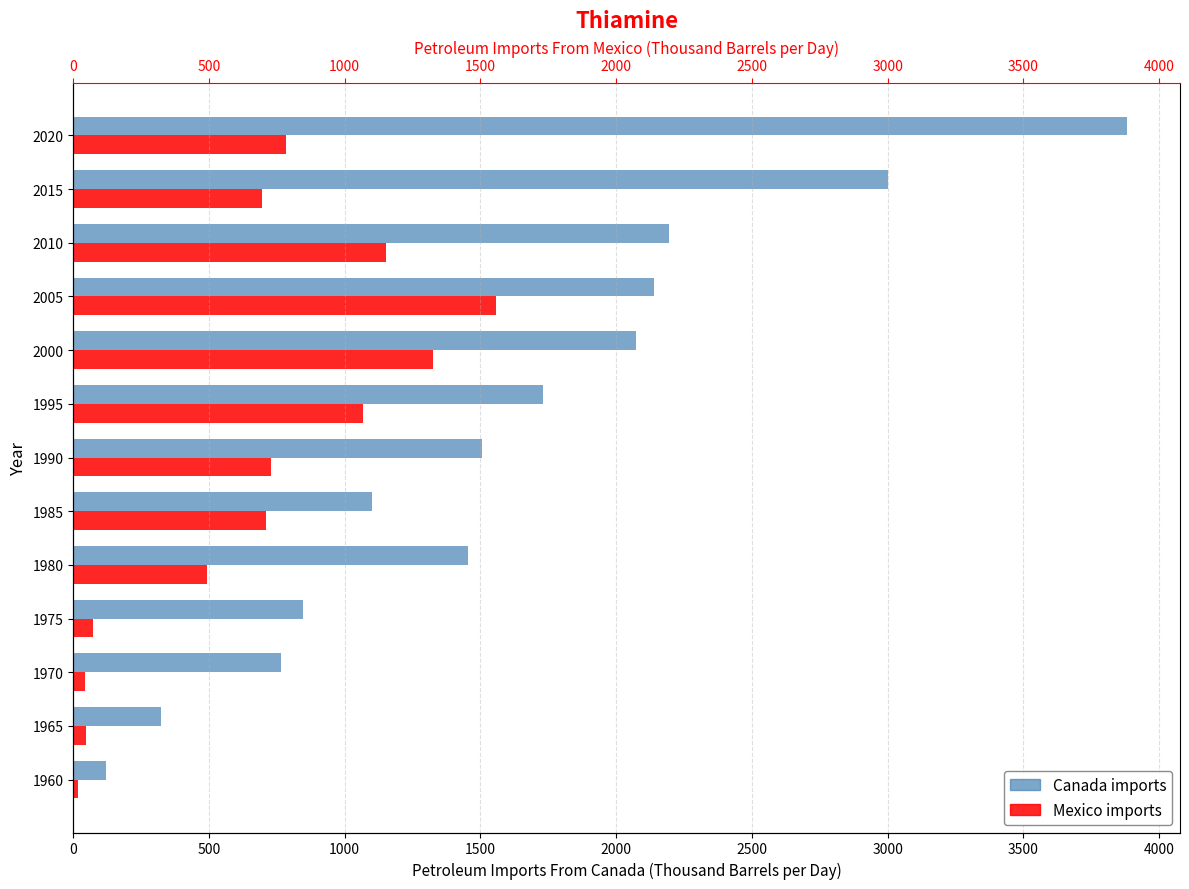

How many data points in Canada are less than 1504?

6